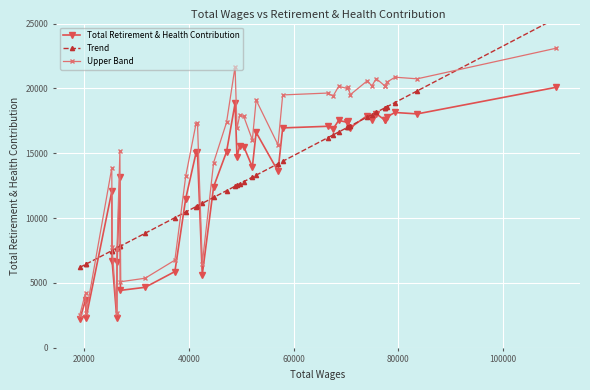

True or false: Trend and Total Retirement & Health Contribution intersect in this chart.

True